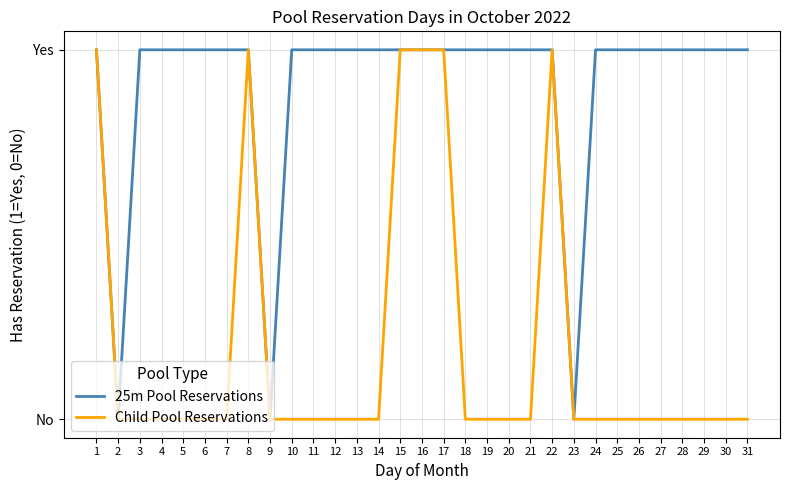

What is the sum of the 25m Pool Reservations values at 9 and 24?

1